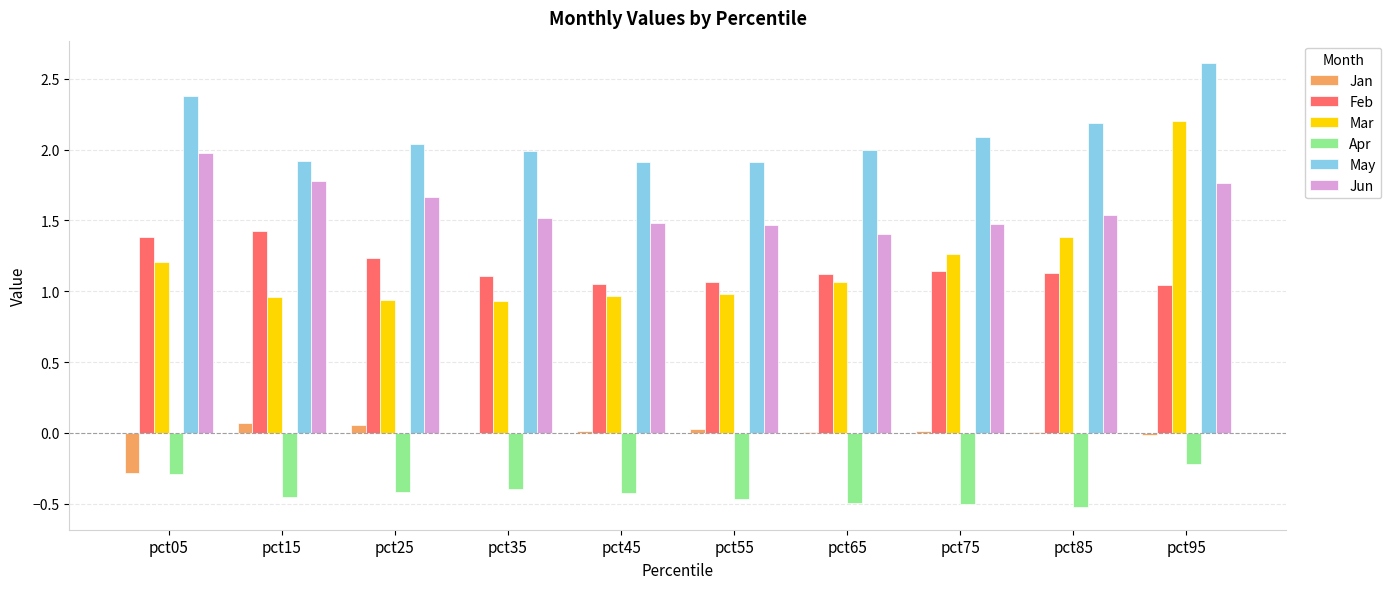

True or false: May has a value of 3.3 at pct75.

False